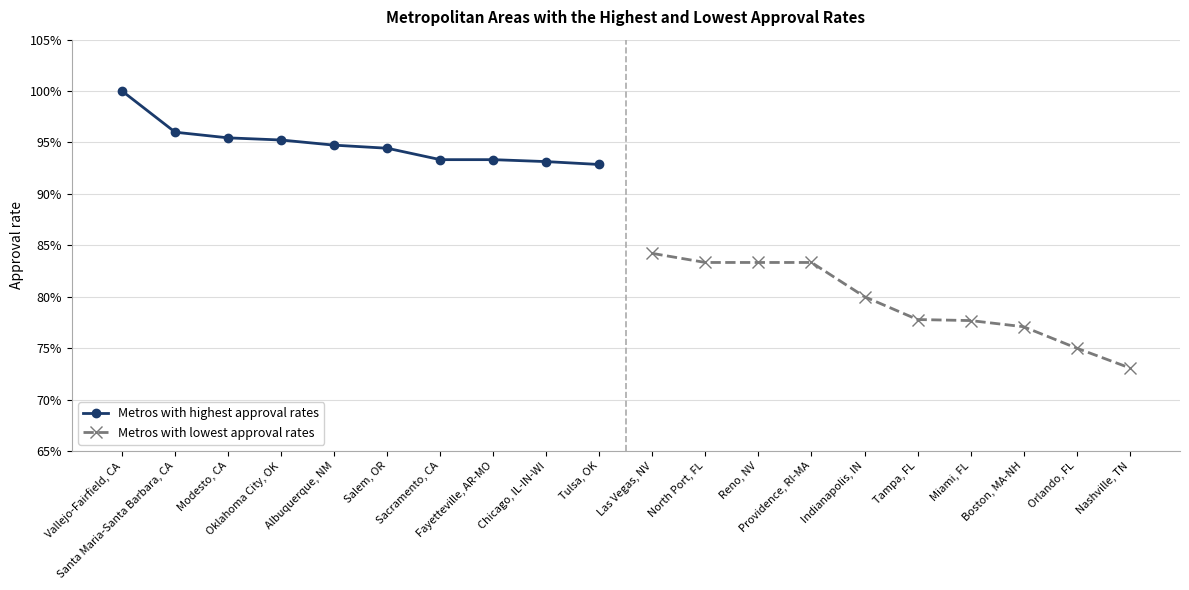

True or false: Metros with highest approval rates and Metros with lowest approval rates cross at least once.

False